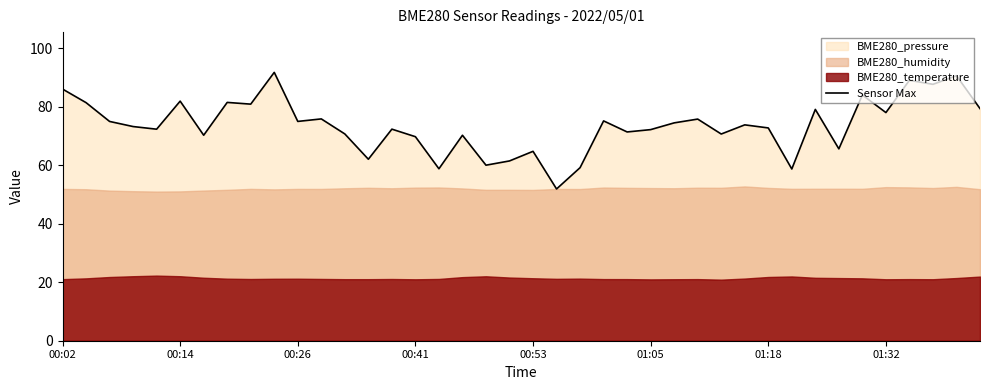

True or false: the data shows 70.2 at 17.

True